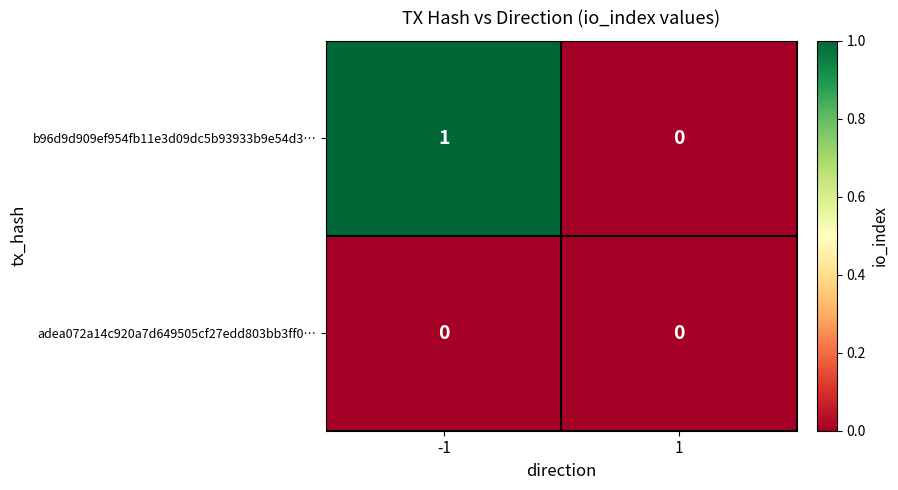

Reading left to right, extract all data points from this chart.

b96d9d909ef954fb11e3d09dc5b93933b9e54d3…: -1=1	1=0
adea072a14c920a7d649505cf27edd803bb3ff0…: -1=0	1=0